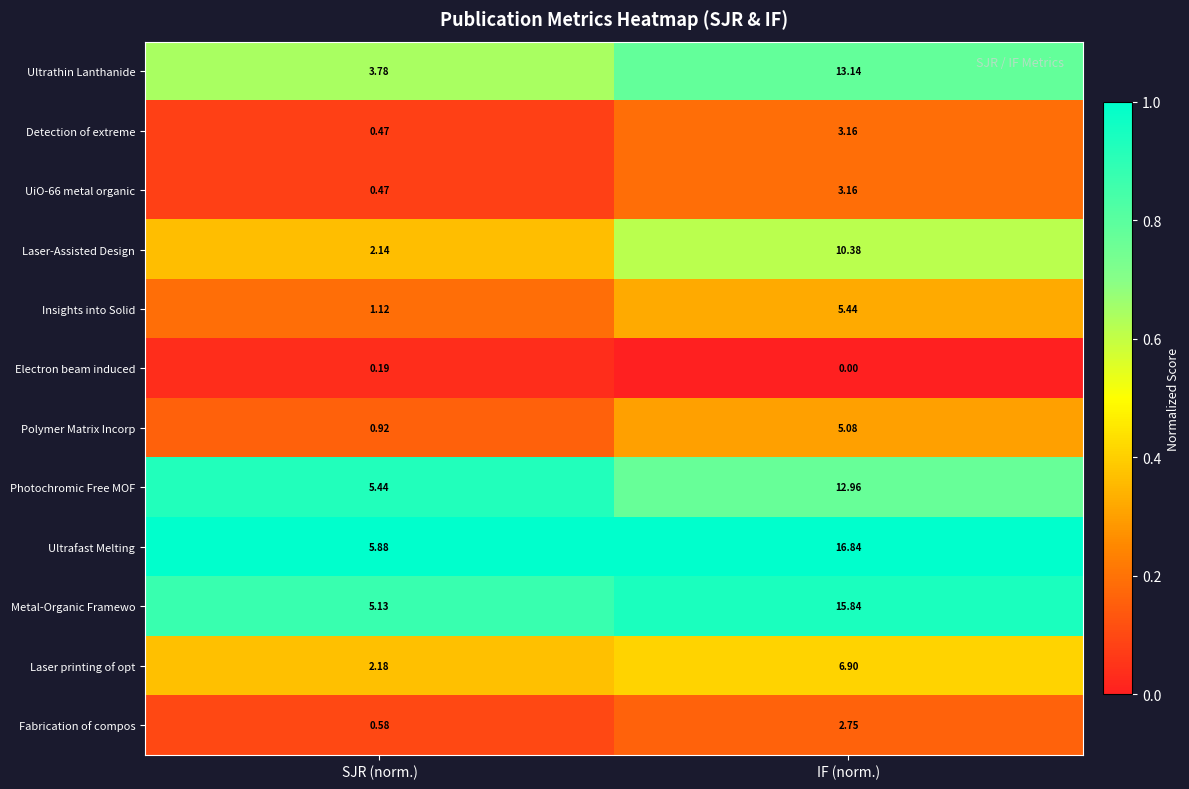

At which label does Polymer Matrix Incorp first exceed 5?

IF (norm.)